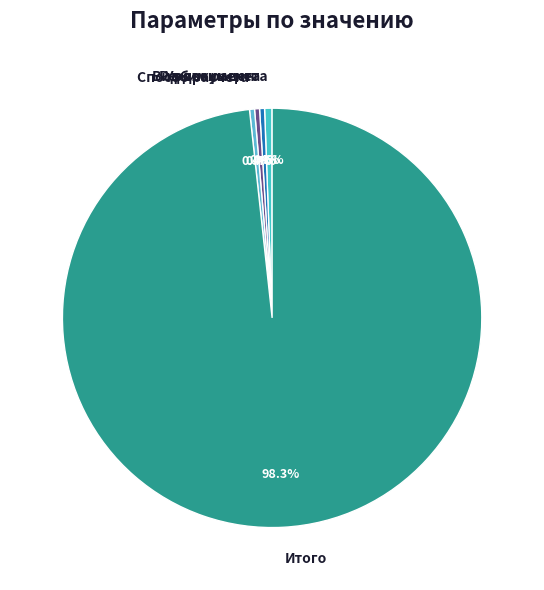

Do Уровень цен and Режим расчета together represent more than half of the pie?

No